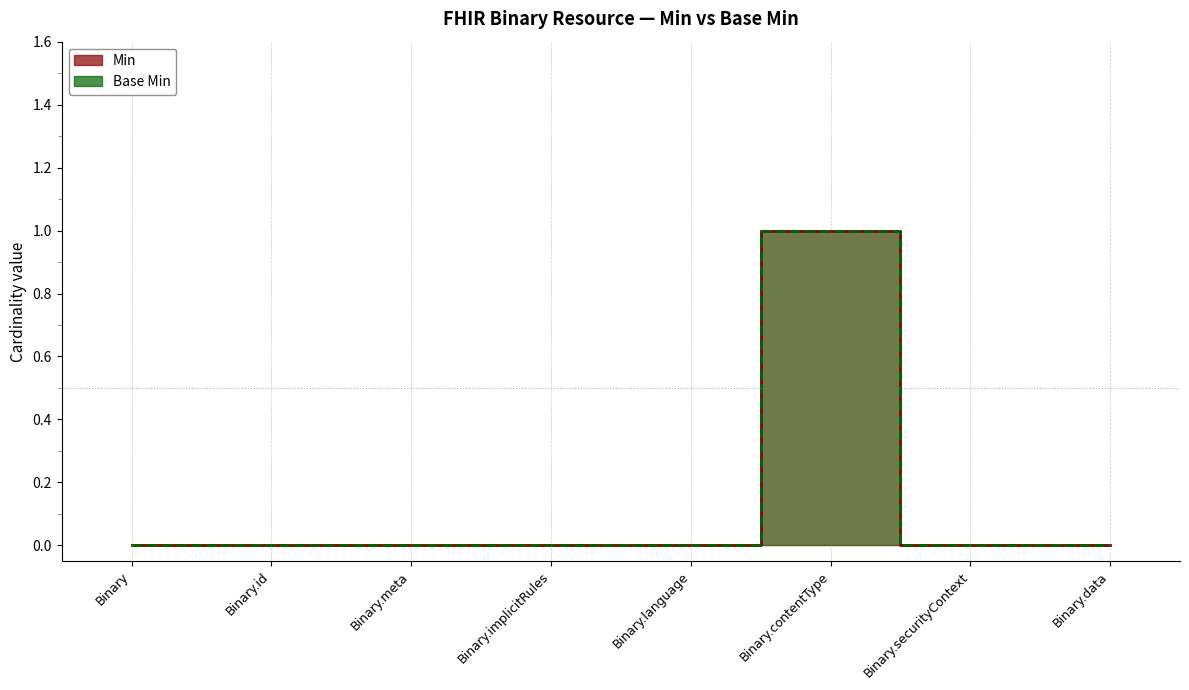

List the series in order of their peak value, highest first.

Min, Base Min